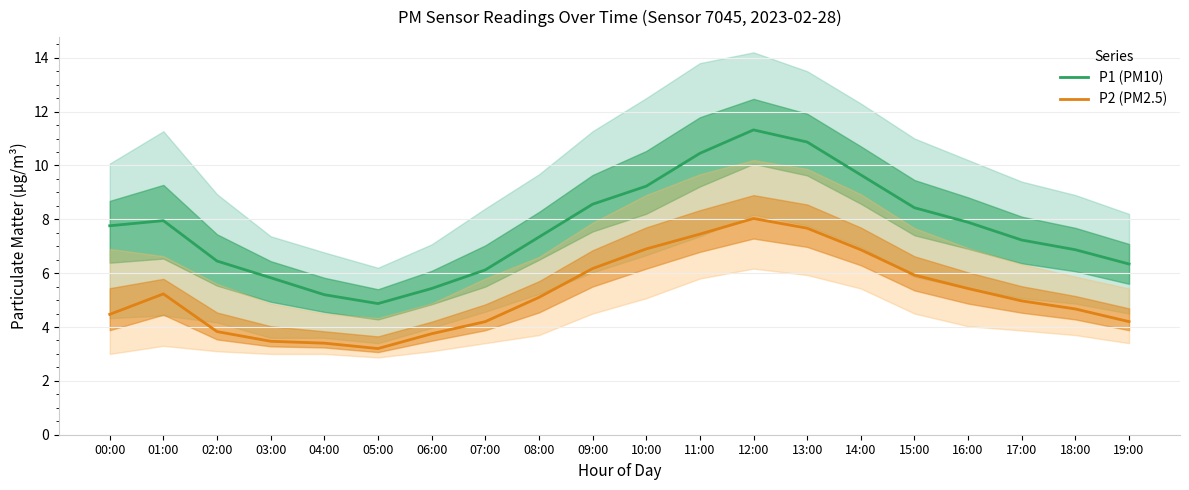

What is the difference between the maximum and second lowest values in the P2 (PM2.5) series?

4.6